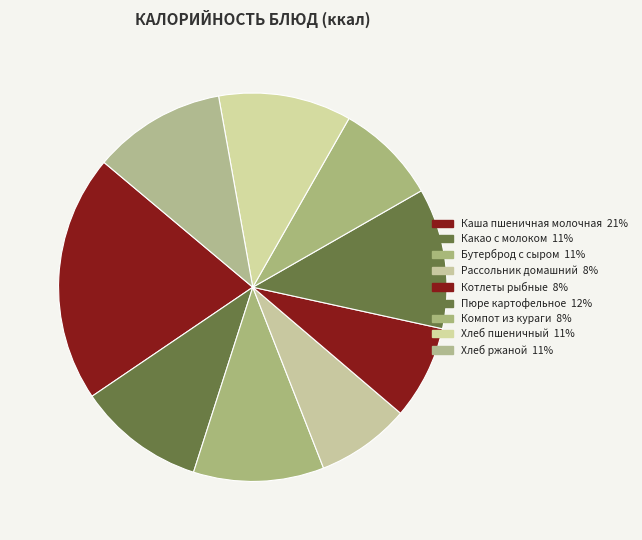

Which slice is the smallest?

Котлеты рыбные